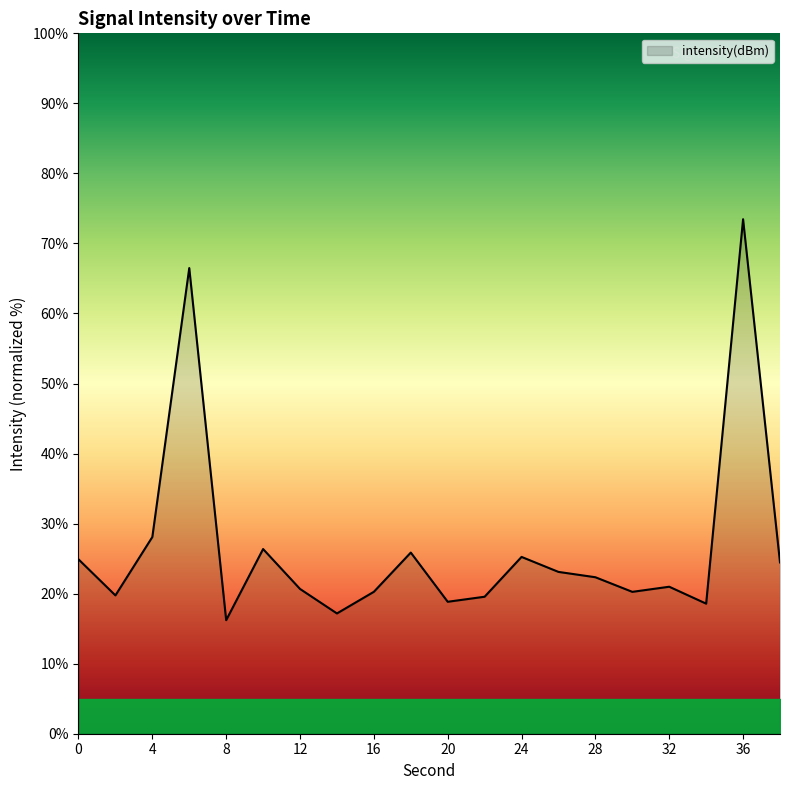

What is the maximum value shown in the chart?

73.5